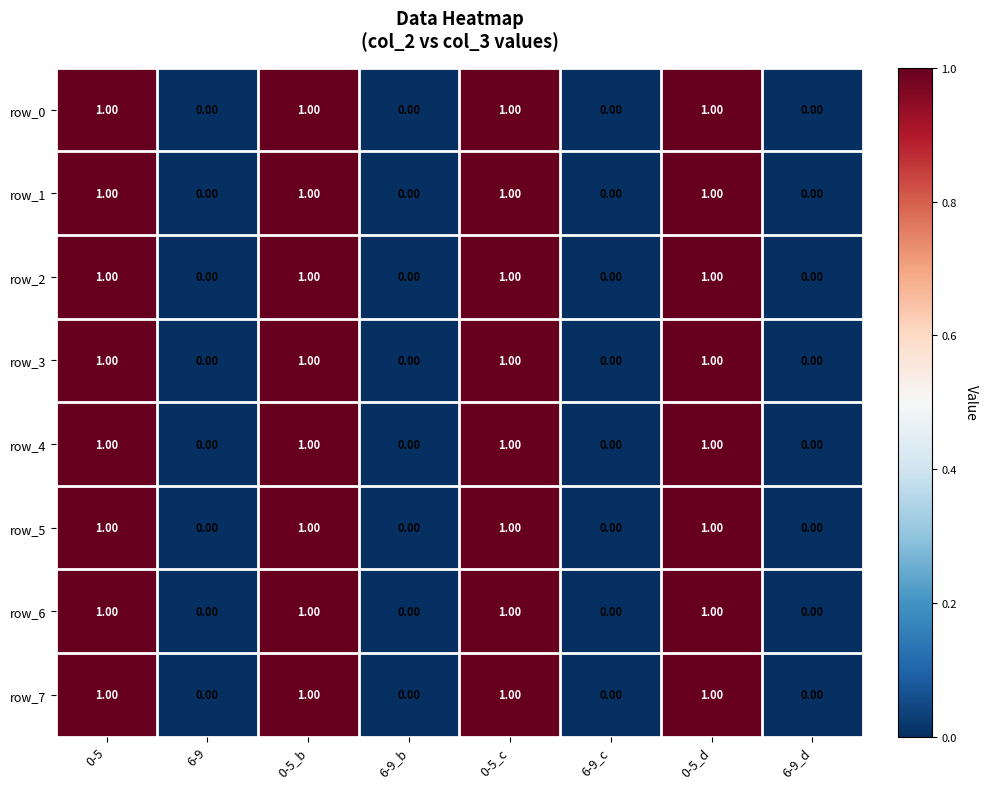

Is the value of row_1 at 0-5_b greater than the value of row_6 at 6-9_d?

Yes